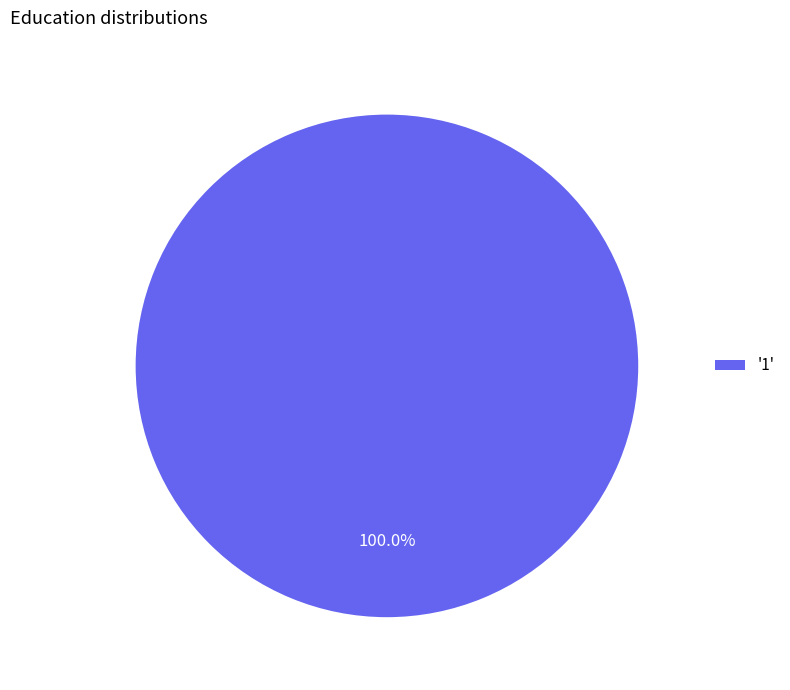

Rank the categories by value from lowest to highest.

'1'